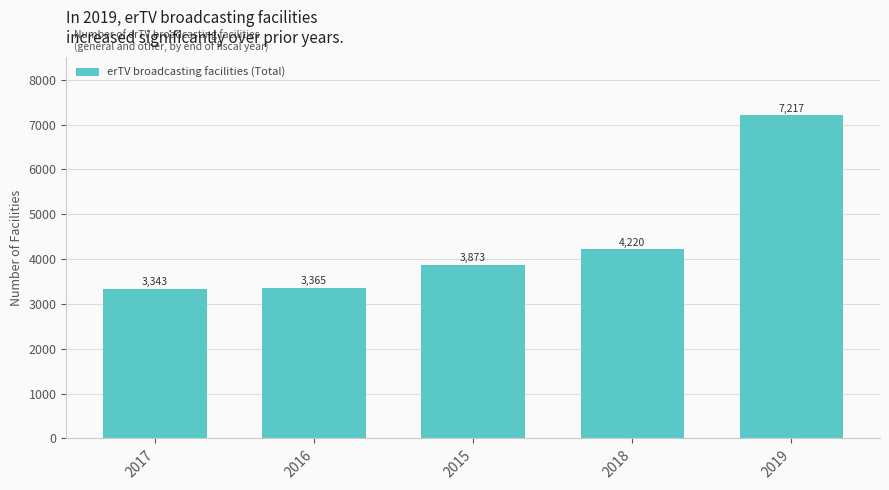

Rank the categories by value from lowest to highest.

2017, 2016, 2015, 2018, 2019